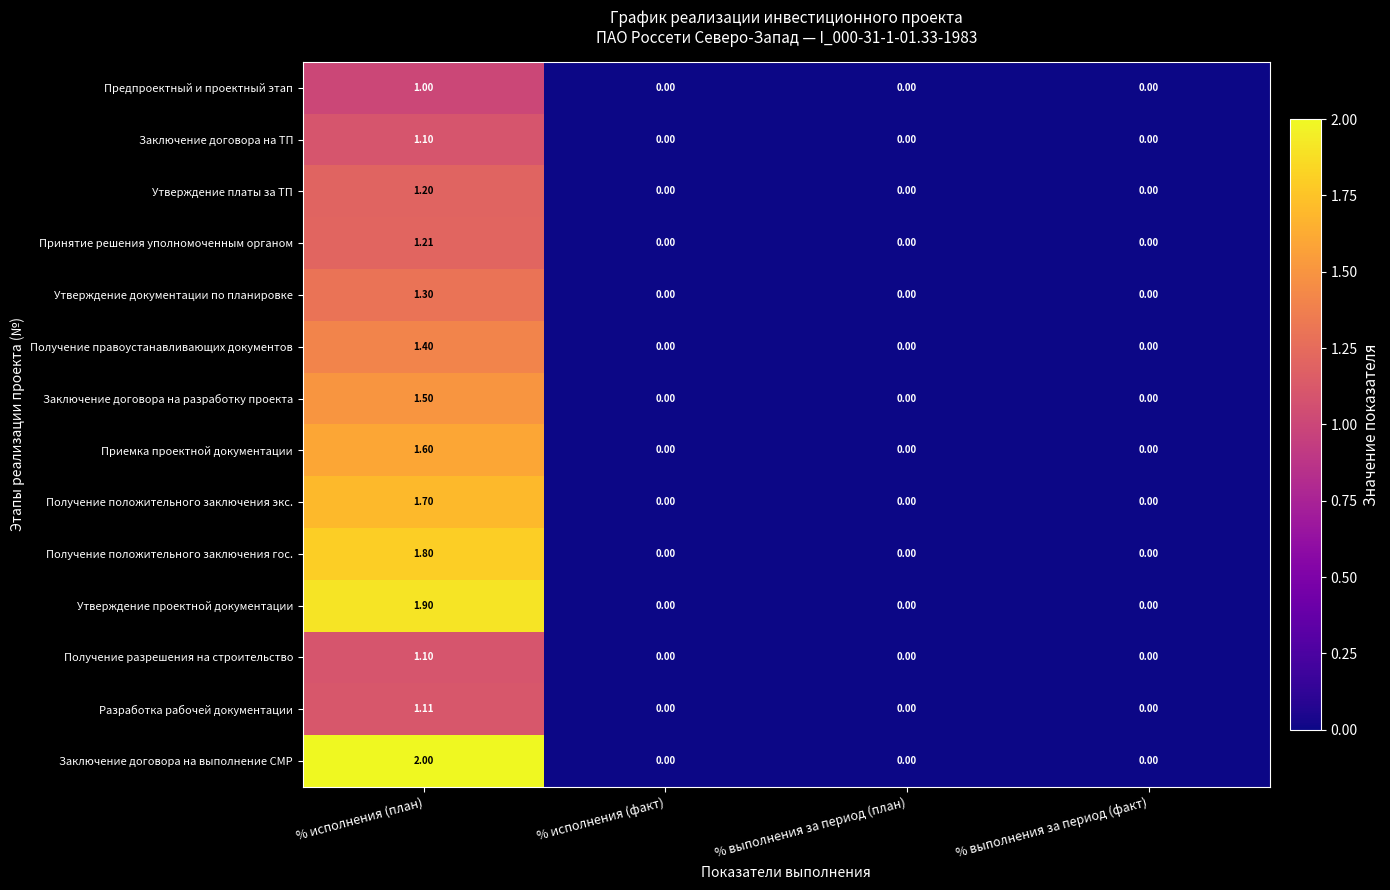

At which category is the sum across all series the highest?

% исполнения (план)